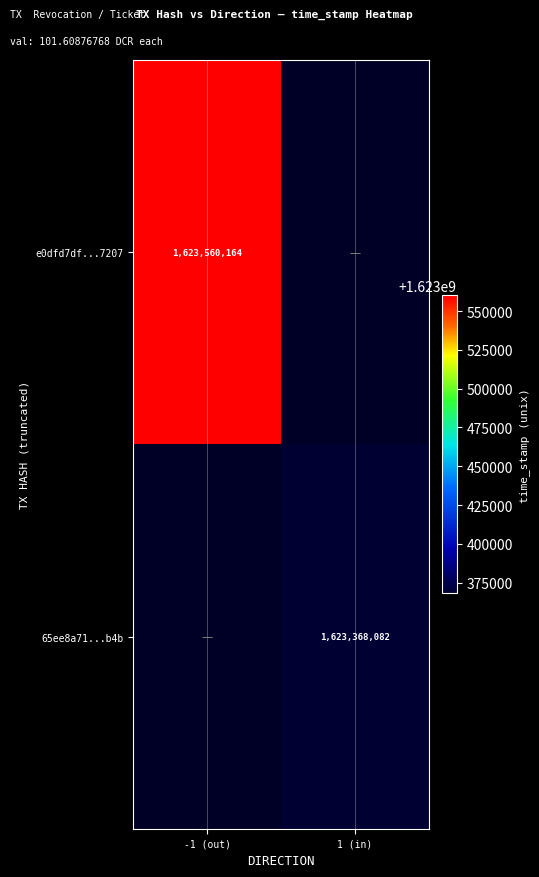

Is it true that 65ee8a71...b4b equals 2263939835 at 1 (in)?

False